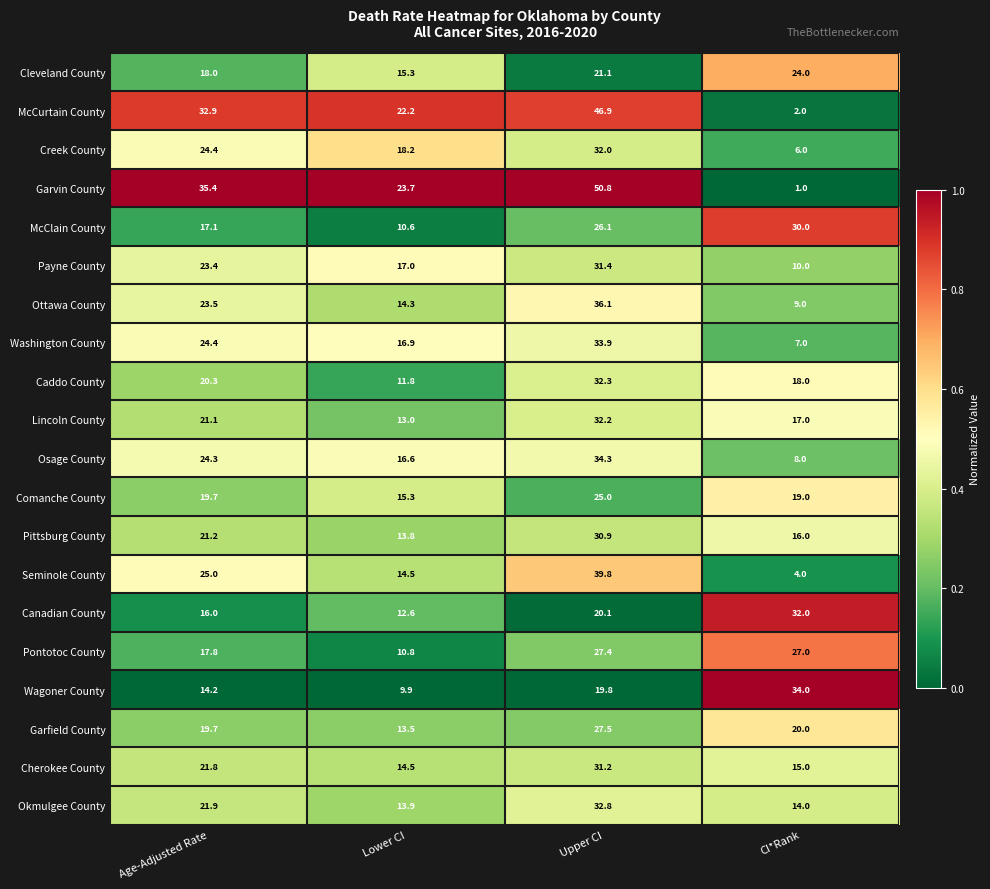

The Pittsburg County series shows 30.9 at Upper CI. True or false?

True